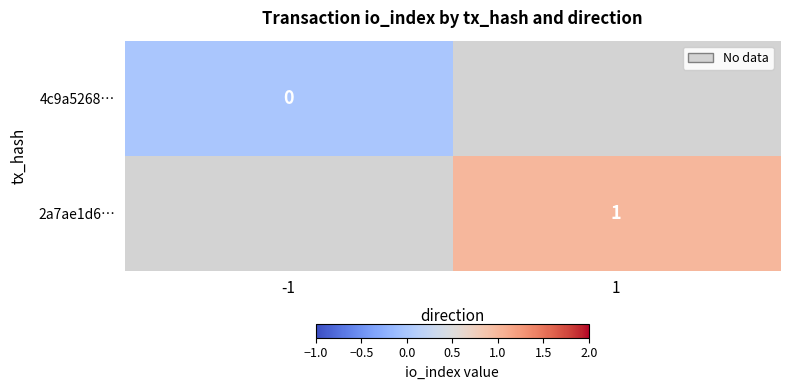

The value of 2a7ae1d6… at 1 is 1. True or false?

True